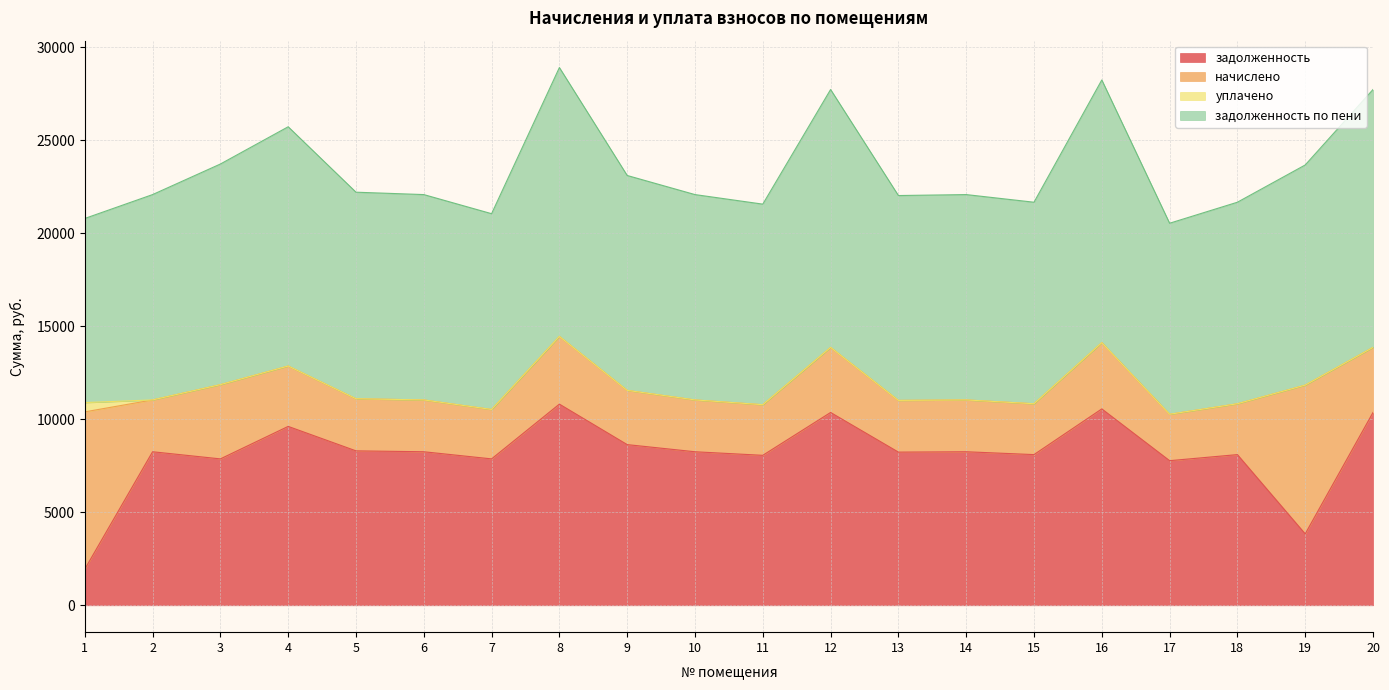

At which label does задолженность по пени reach its peak?

8